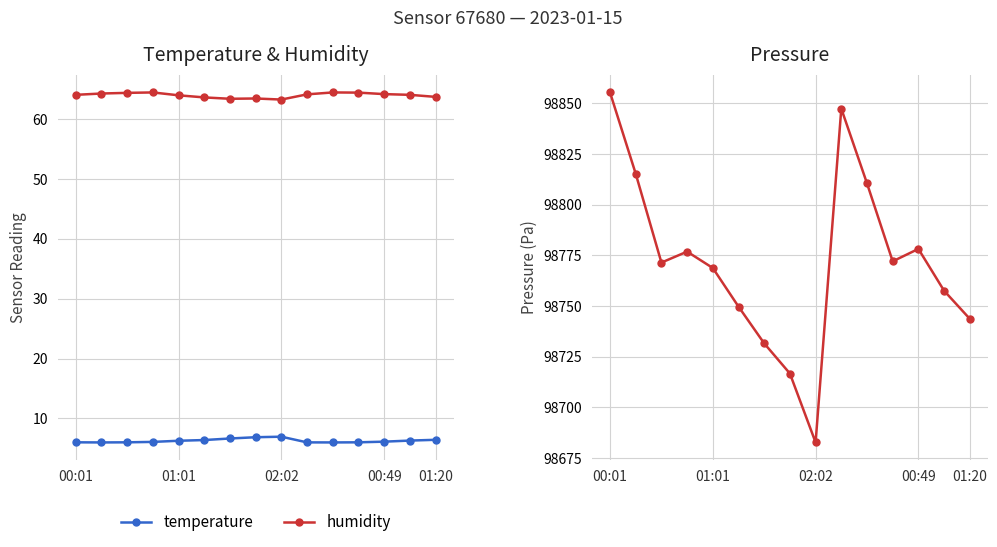

How many interior local peaks does the temperature series have?

1